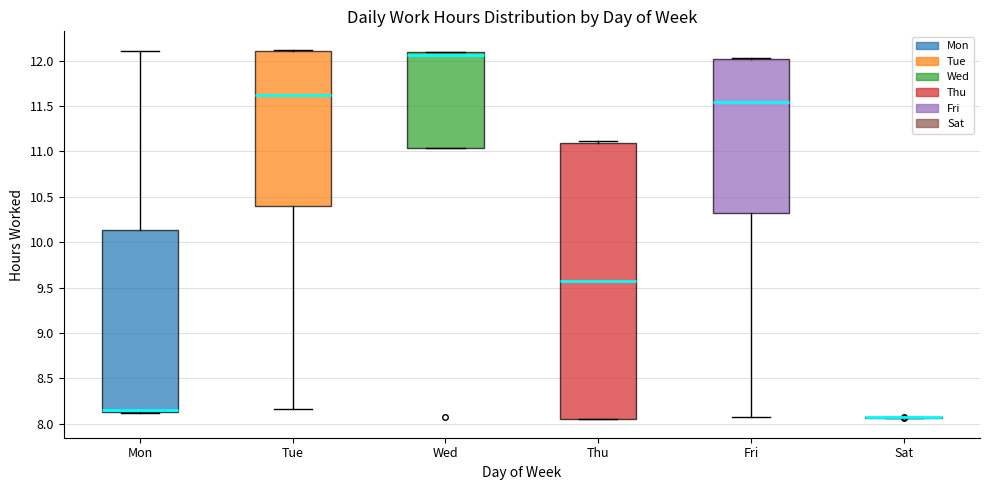

Which box is the tallest, from its lower edge to its upper edge?

Thu